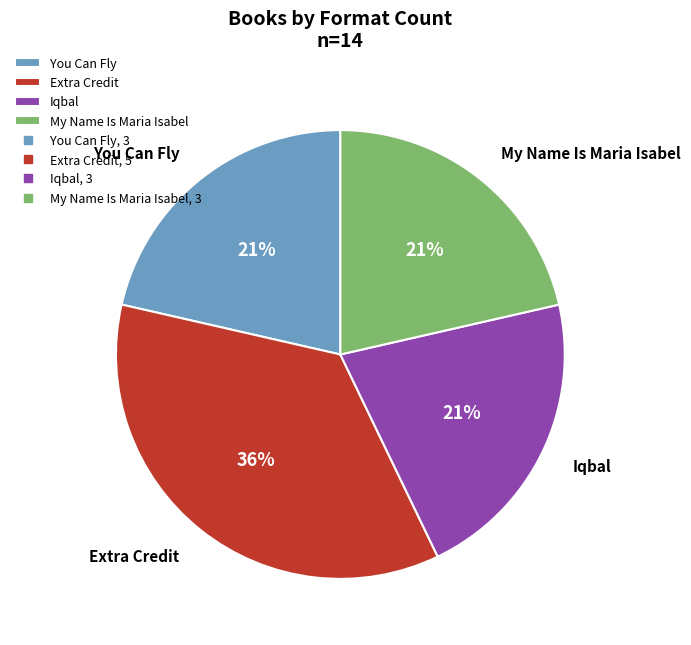

Between You Can Fly and Extra Credit, which is larger?

Extra Credit